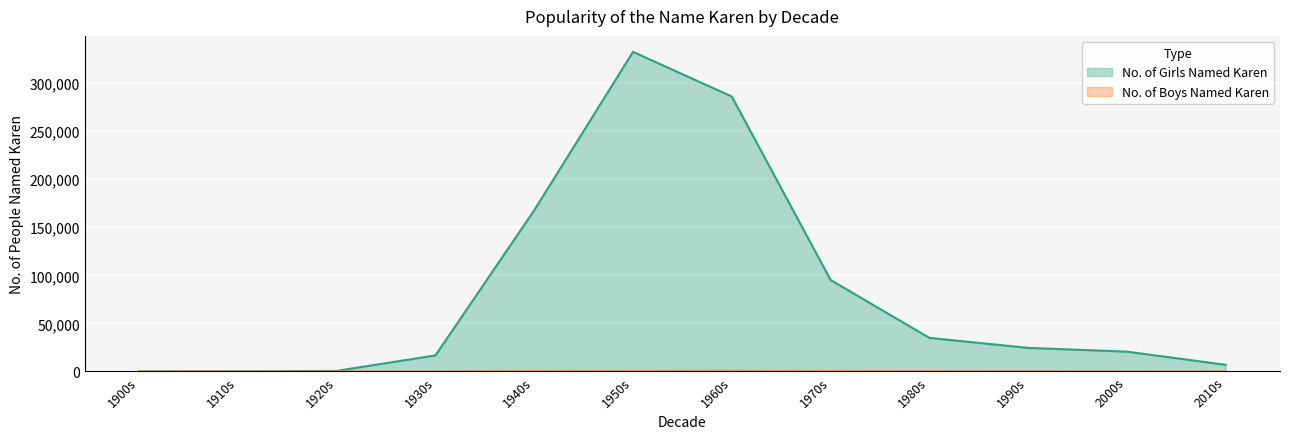

What is the spread (max minus min) of values at 1920s?

565